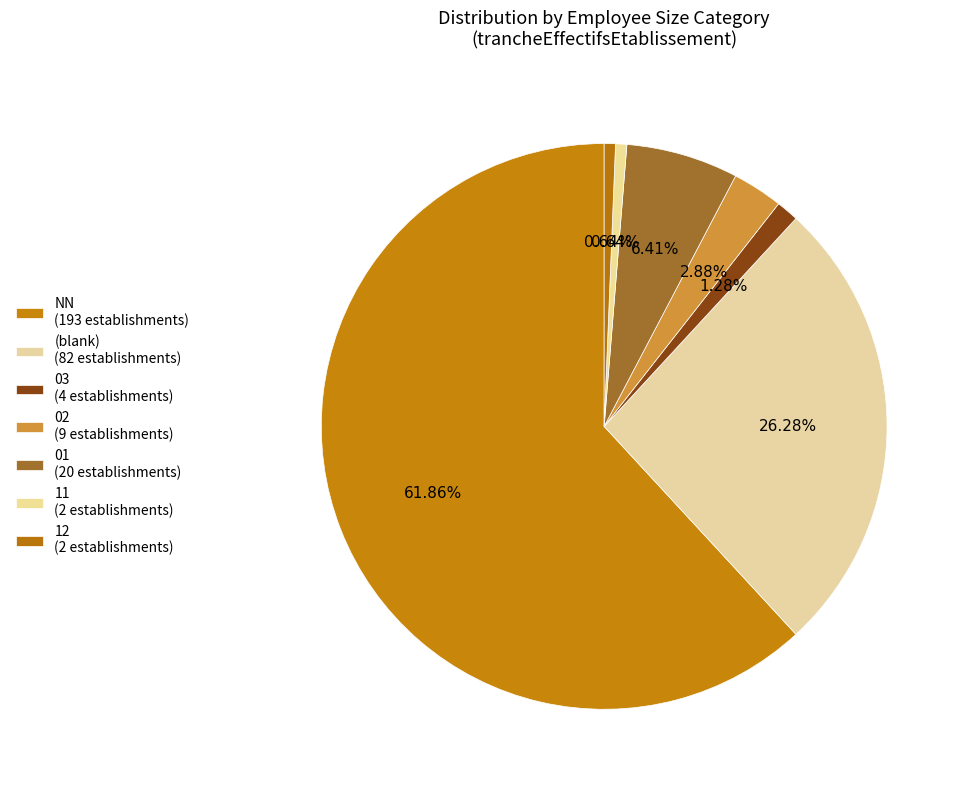

Count the number of slices in the pie.

7